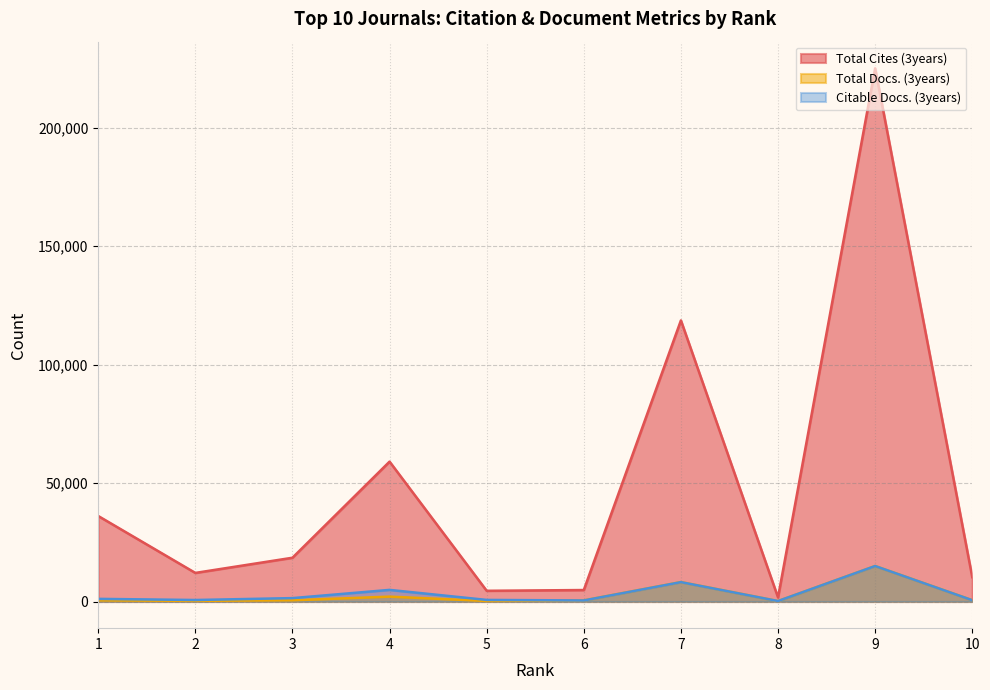

Rank the series by their maximum value, from highest to lowest.

Total Cites (3years), Total Docs. (3years), Citable Docs. (3years)